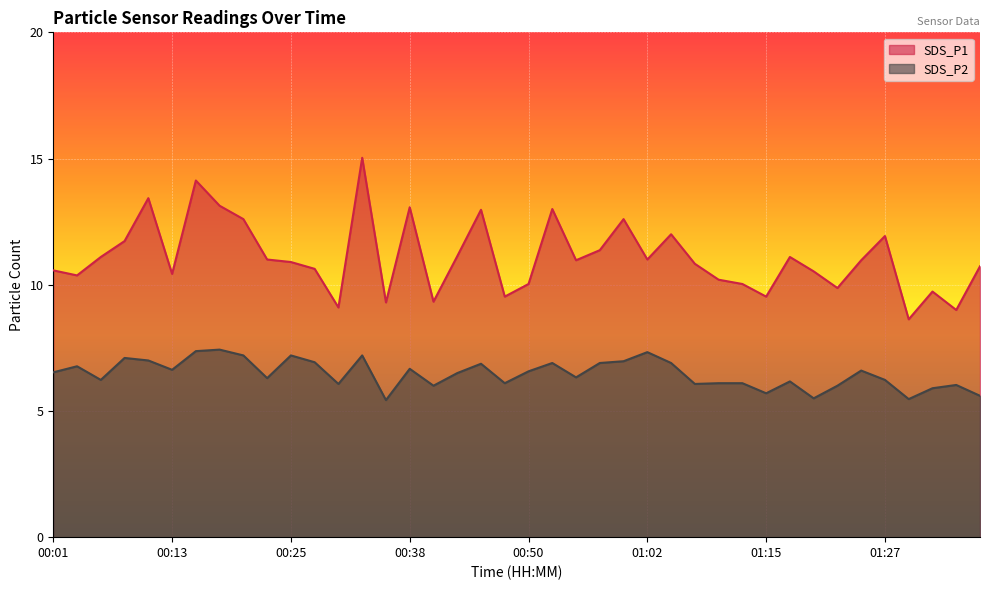

What is the lowest value of the SDS_P1 series?

8.6